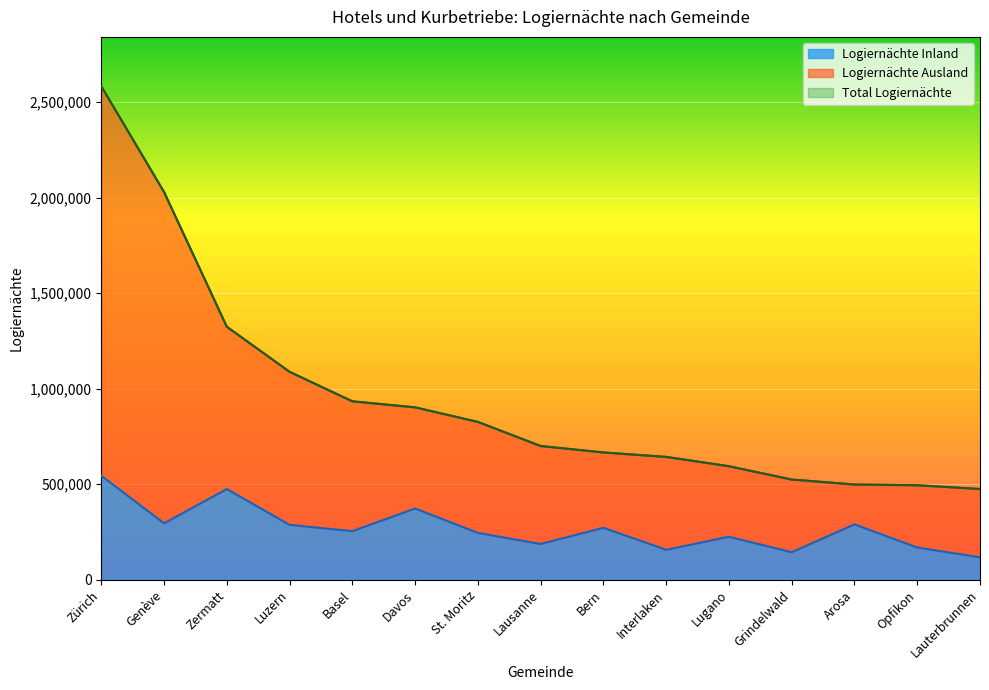

True or false: Logiernächte Ausland has a value of 364741 at Lugano.

False